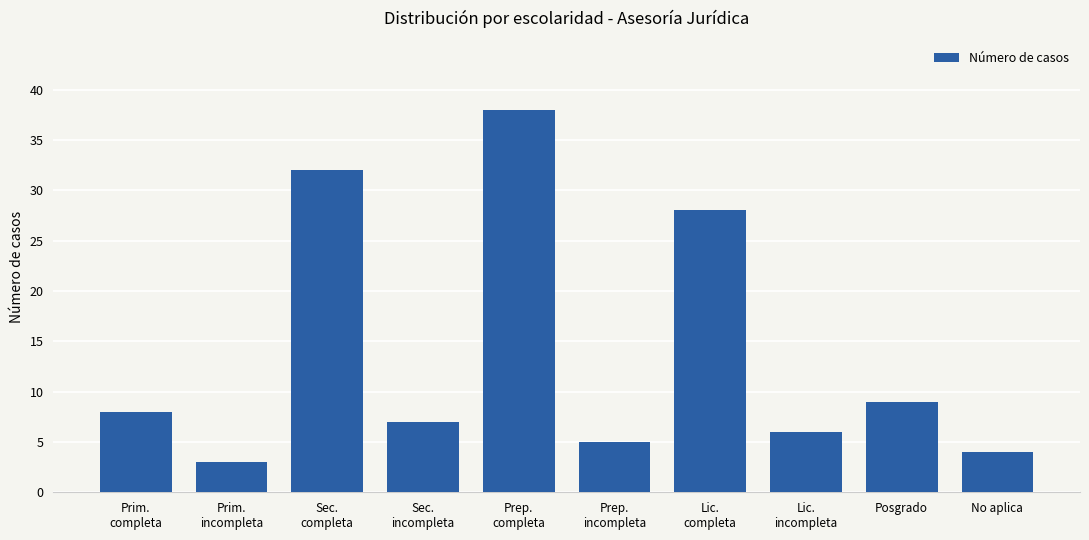

List the labels in order of value, smallest first.

Prim.
incompleta, No aplica, Prep.
incompleta, Lic.
incompleta, Sec.
incompleta, Prim.
completa, Posgrado, Lic.
completa, Sec.
completa, Prep.
completa